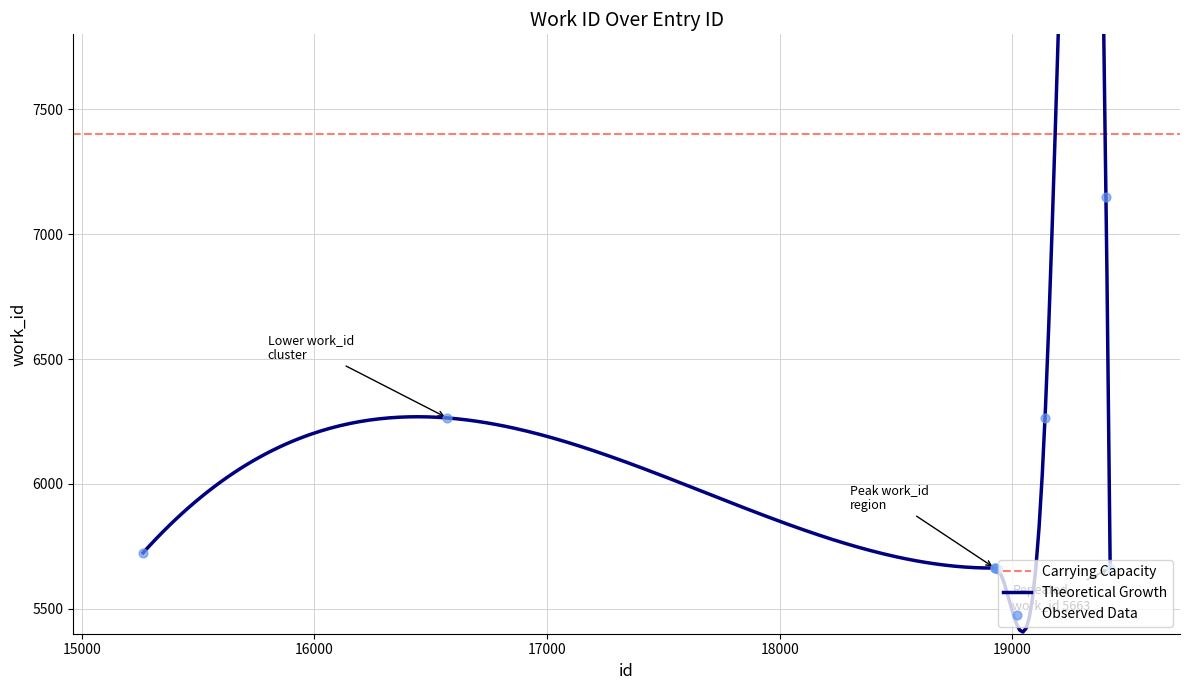

What is the change in value from 15264 to 18923?

-61